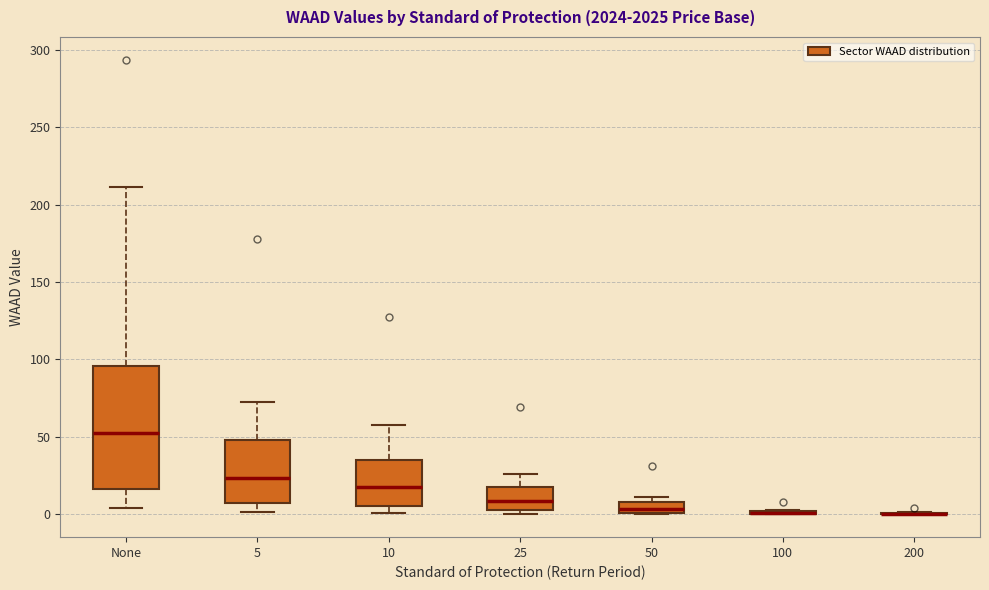

Comparing the boxes themselves (not the whiskers), which one is the tallest?

None